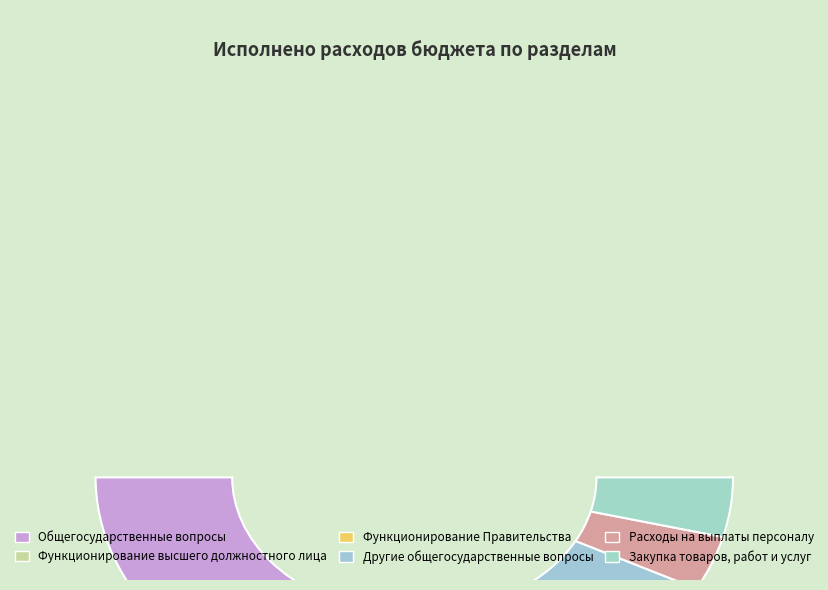

To the nearest percent, what portion does Другие общегосударственные вопросы represent?

16%